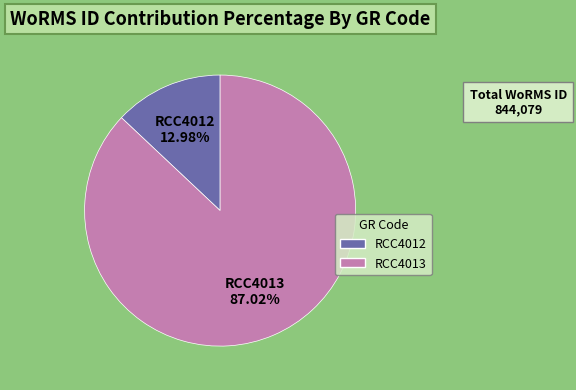

Count the number of slices in the pie.

2